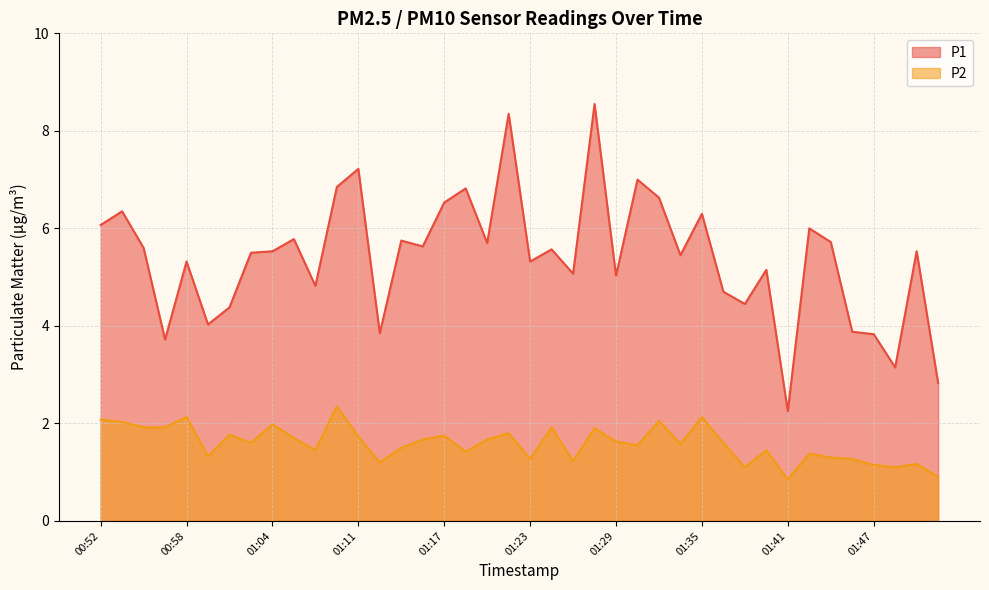

Rank the categories by P2 value from highest to lowest.

01:09, 00:58, 01:35, 00:52, 01:32, 00:54, 01:04, 00:55, 00:57, 01:24, 01:27, 01:21, 01:01, 01:17, 01:11, 01:06, 01:15, 01:20, 01:29, 01:03, 01:36, 01:33, 01:30, 01:14, 01:07, 01:39, 01:18, 01:42, 01:00, 01:44, 01:23, 01:46, 01:26, 01:12, 01:50, 01:47, 01:38, 01:49, 01:52, 01:41